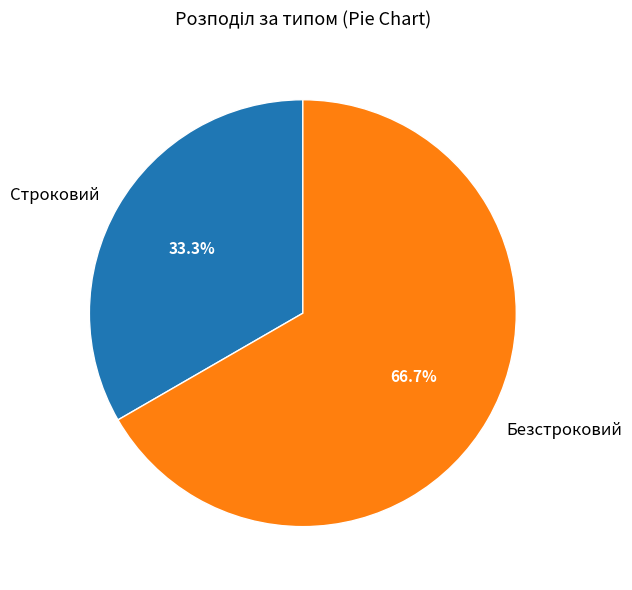

Which category has the smallest portion of the pie?

Строковий